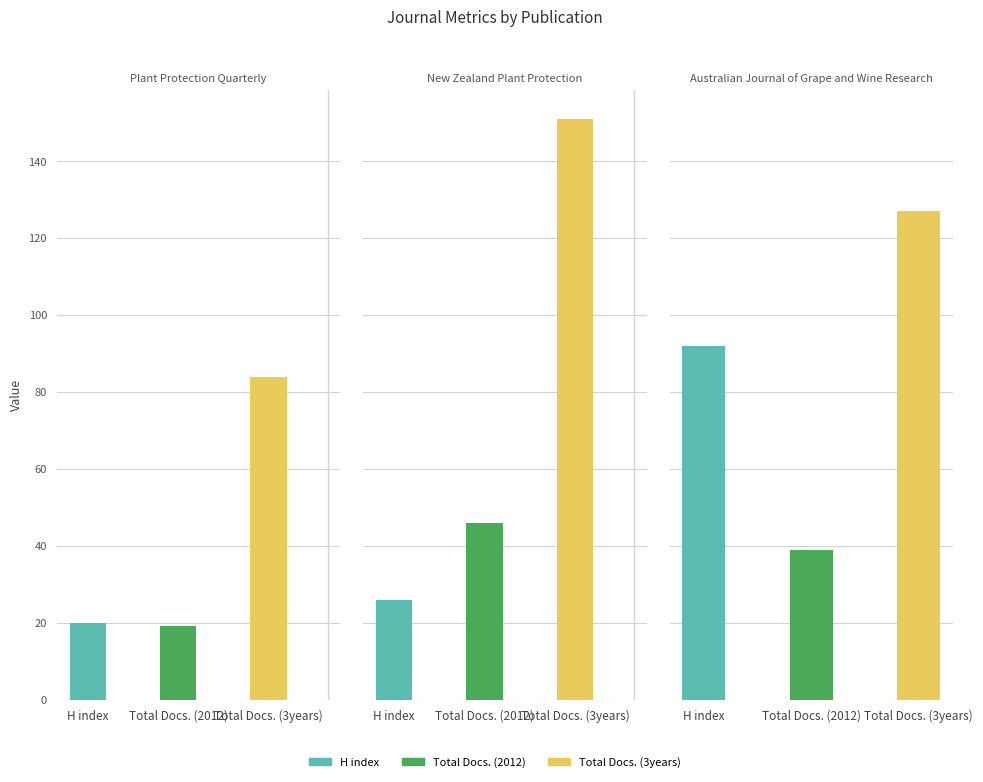

Rank the categories by H index value from highest to lowest.

Australian Journal of Grape and Wine Research, New Zealand Plant Protection, Plant Protection Quarterly